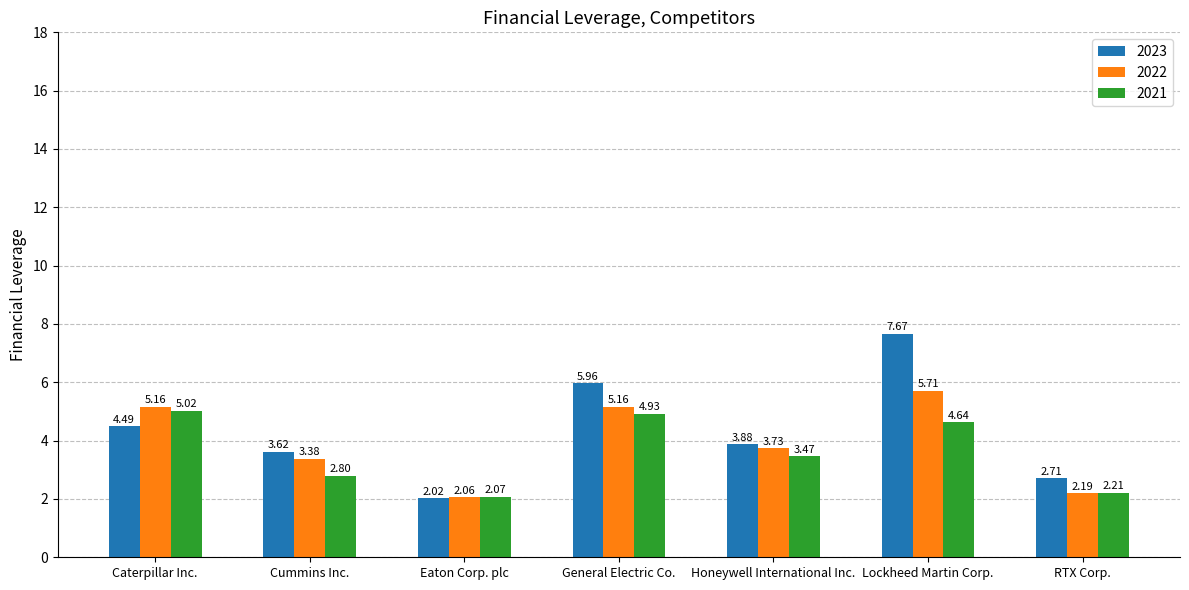

What is the difference between the second highest and second lowest values in the 2022 series?

3.0